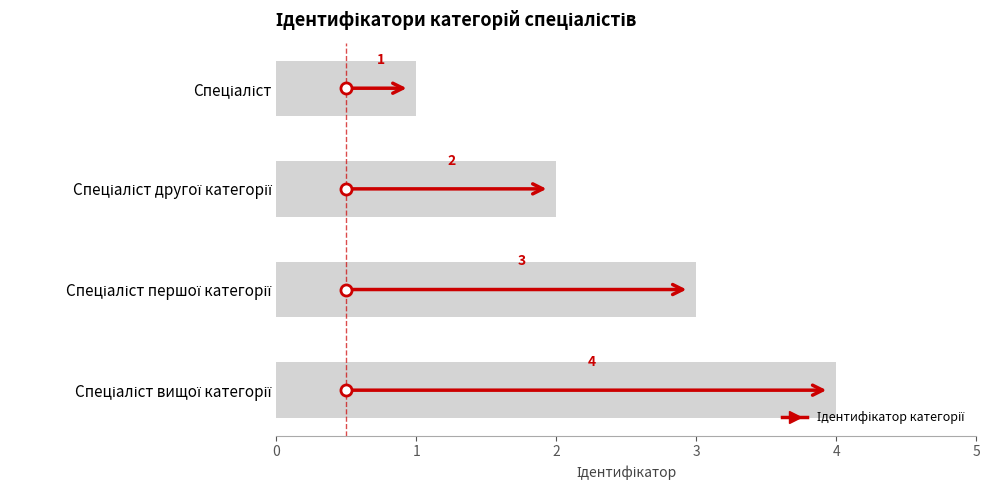

What is the value of the 1st bar from the top?

1